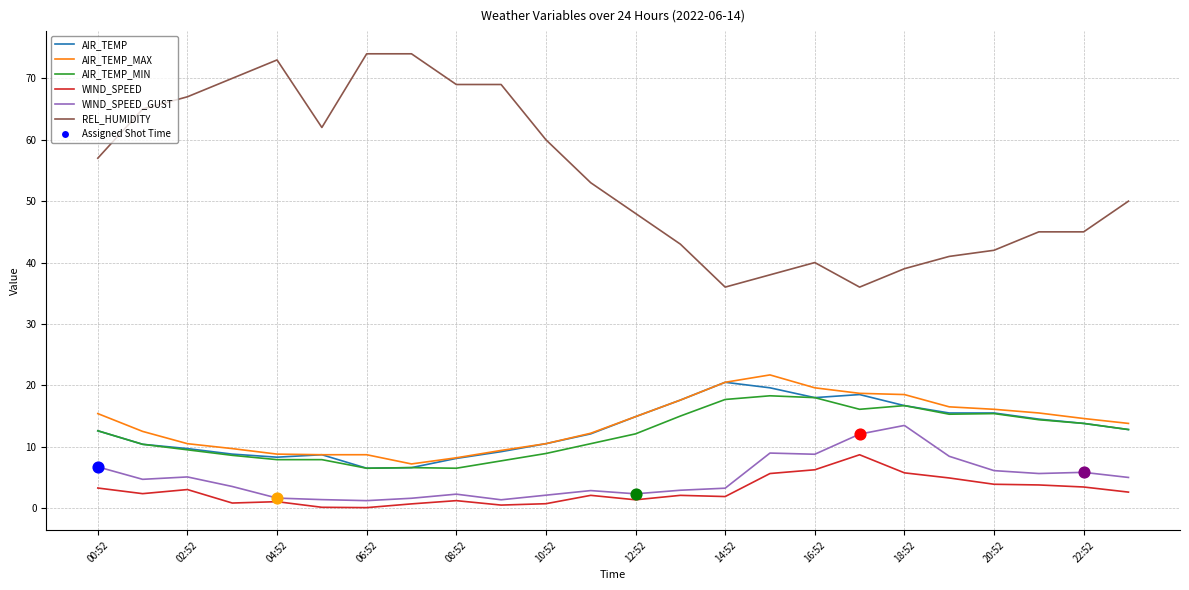

Which series has the largest total across all categories?

REL_HUMIDITY